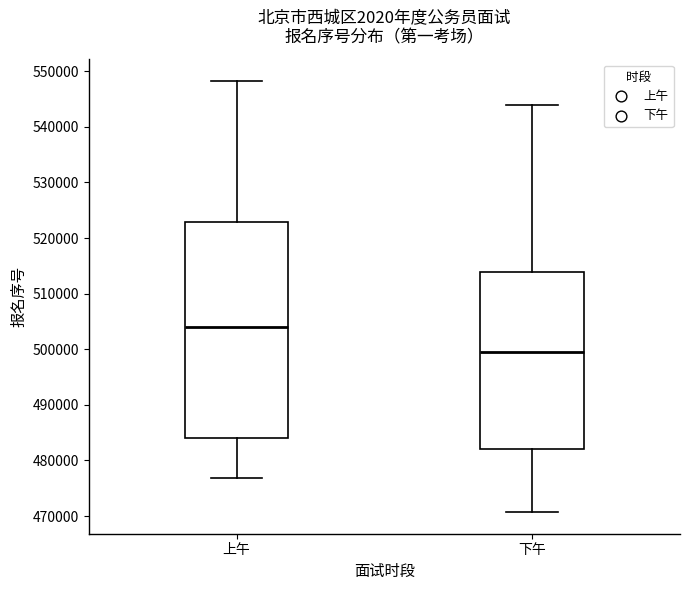

Which box's median line is the highest?

上午